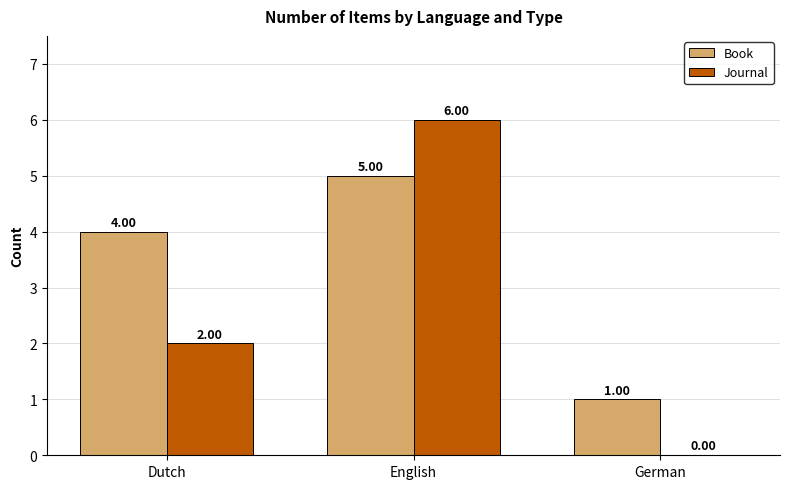

True or false: Journal has a value of 3 at Dutch.

False